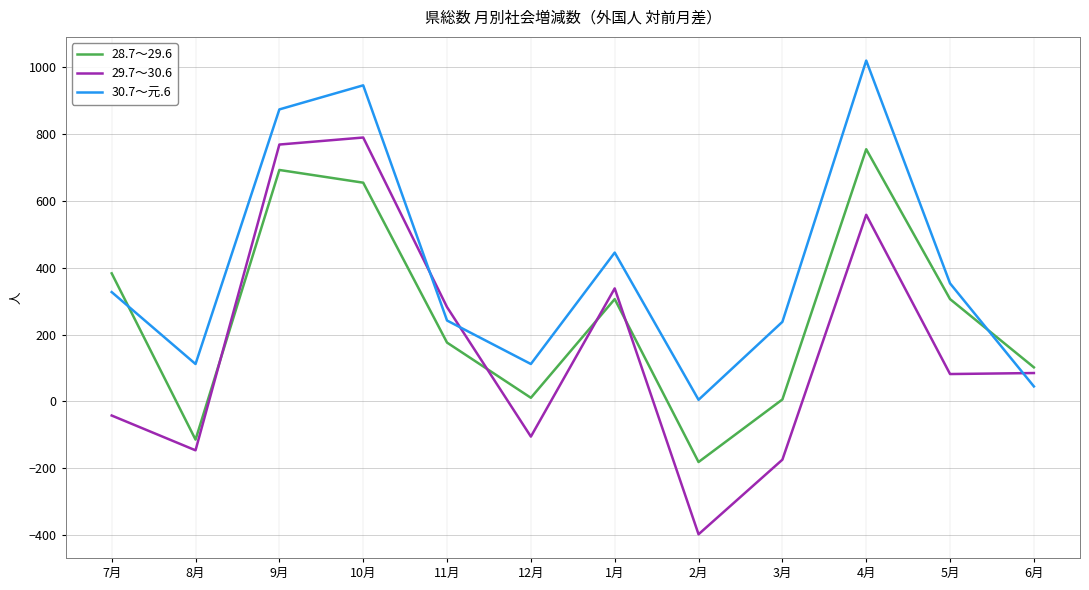

Which label corresponds to the largest value in the chart?

4月